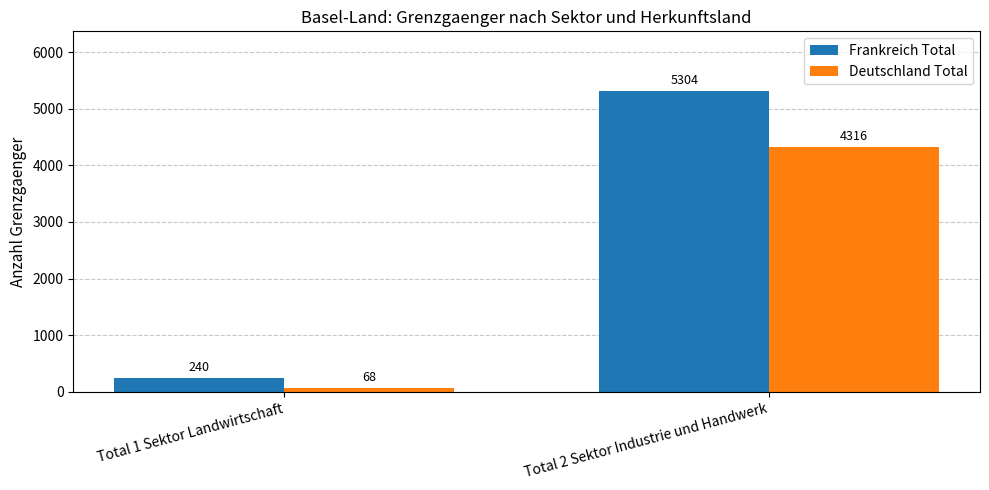

Rank the series at Total 2 Sektor Industrie und Handwerk from highest to lowest value.

Frankreich Total, Deutschland Total